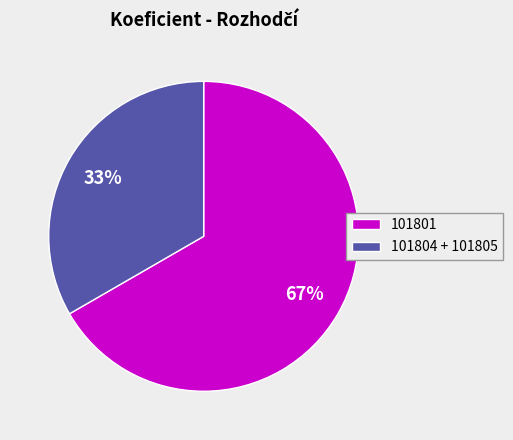

To the nearest percent, what percentage of the pie is 101804 + 101805?

33%